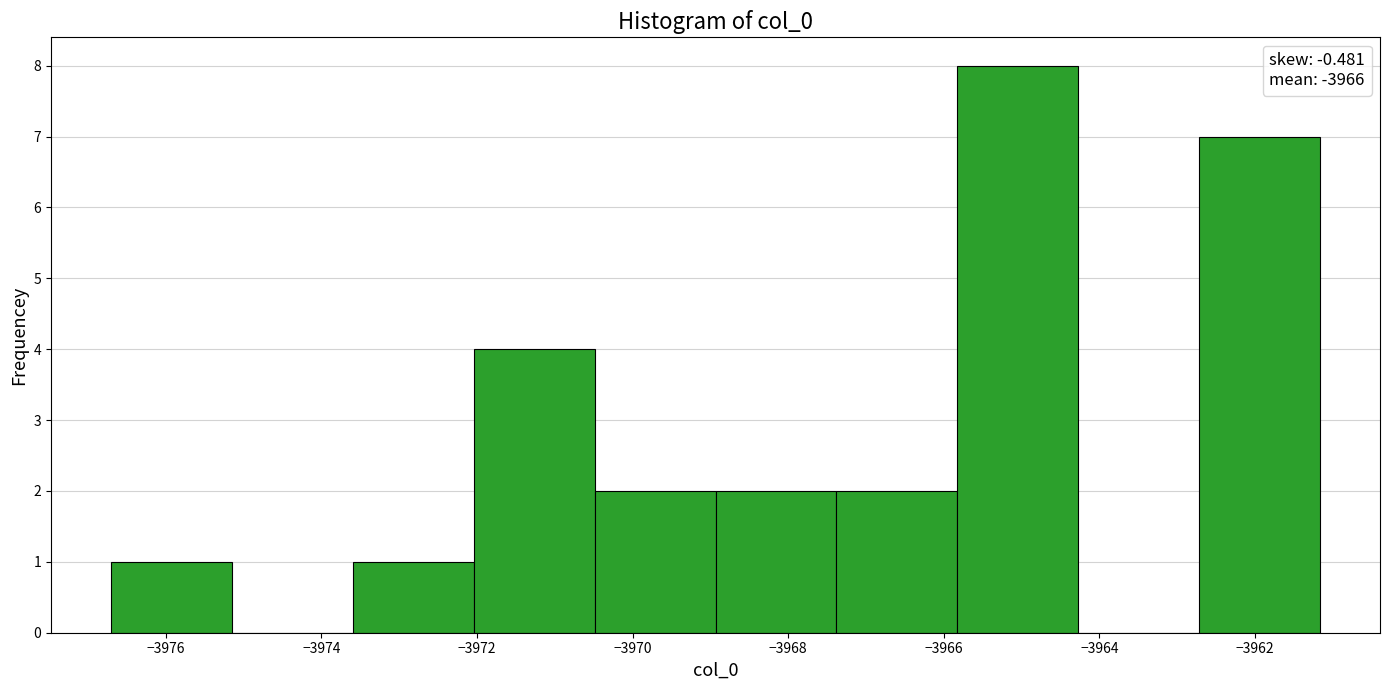

Reading left to right, list every bar in this chart as the range it spans on the x-axis followed by its height. Neither the bar edges nor the heights are printed on the chart, so give them approximately, as read against the axes.

-3976.6 to -3975.2: 1
-3975.2 to -3973.6: 0
-3973.6 to -3972.0: 1
-3972.0 to -3970.4: 4
-3970.4 to -3969.0: 2
-3969.0 to -3967.4: 2
-3967.4 to -3965.8: 2
-3965.8 to -3964.2: 8
-3964.2 to -3962.8: 0
-3962.8 to -3961.2: 7